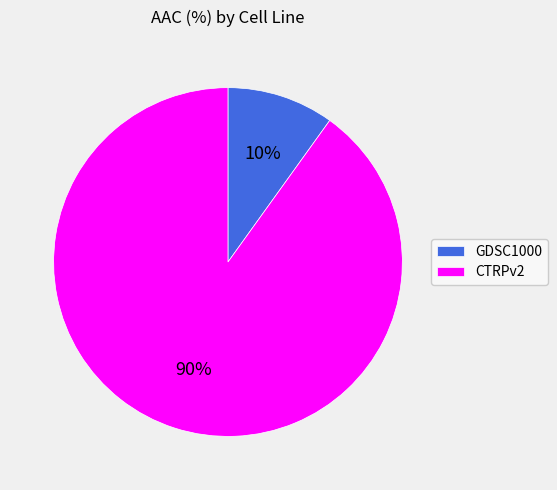

Do CTRPv2 and GDSC1000 together represent more than half of the pie?

Yes